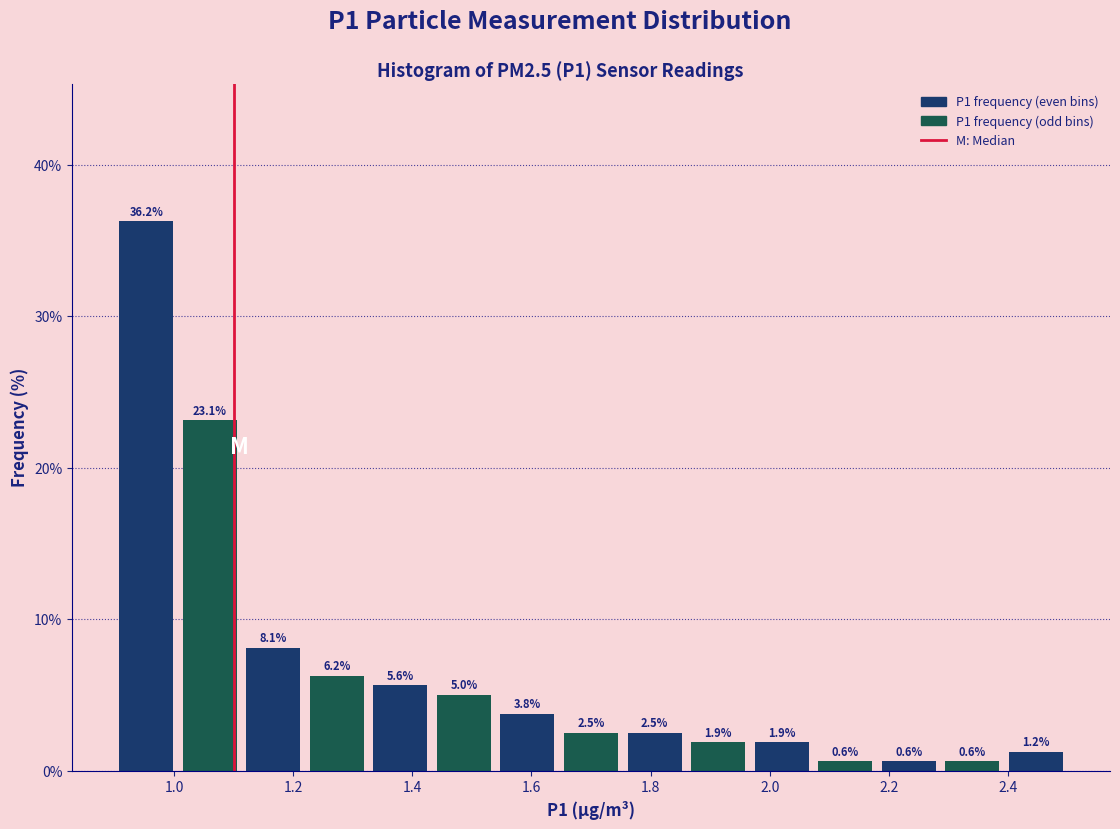

Which range on the x-axis has the tallest bar?

0.90 to 1.00